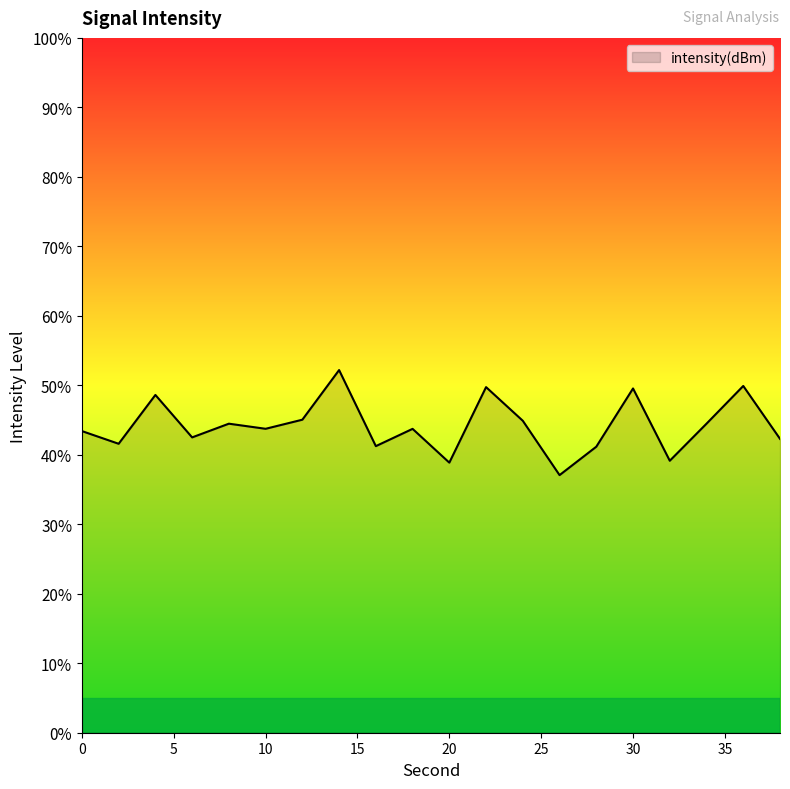

What is the difference between the maximum and minimum values?

15.1